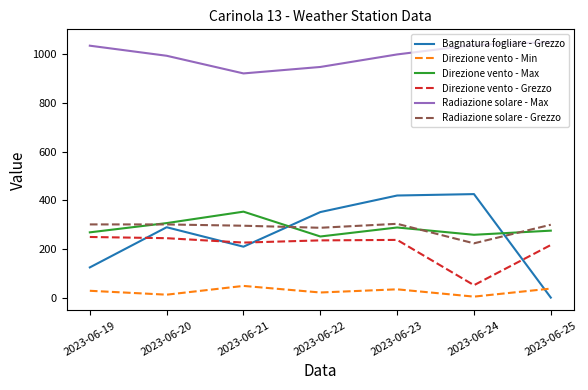

Which series has the largest total across all categories?

Radiazione solare - Max